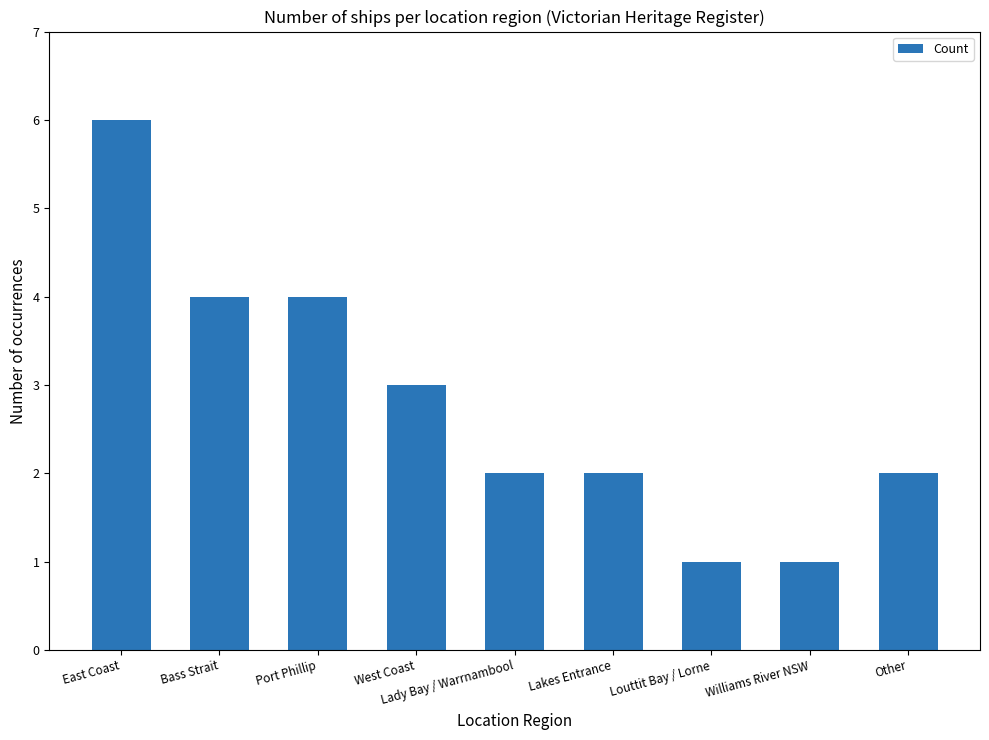

What is the approximate value at Bass Strait?

4